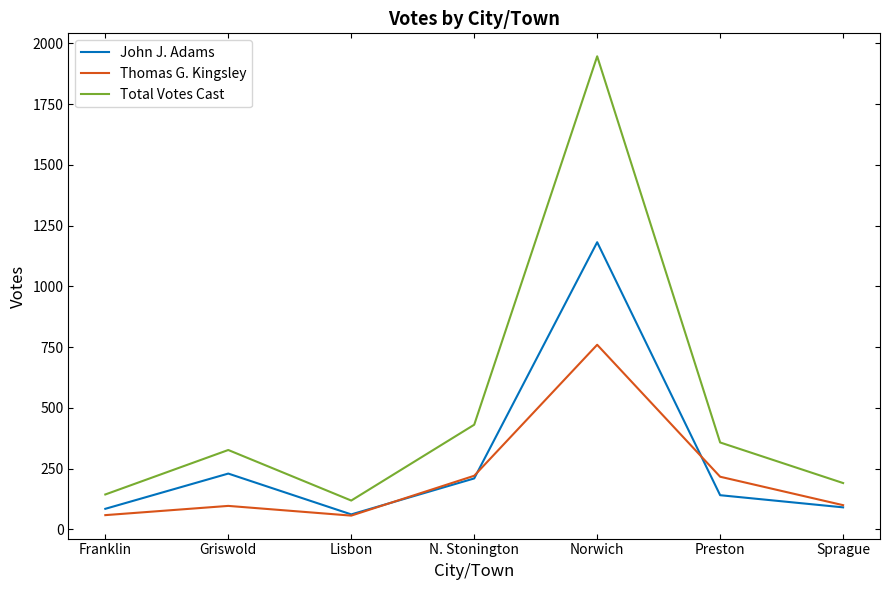

What is the difference between the highest and lowest values at Franklin?

85